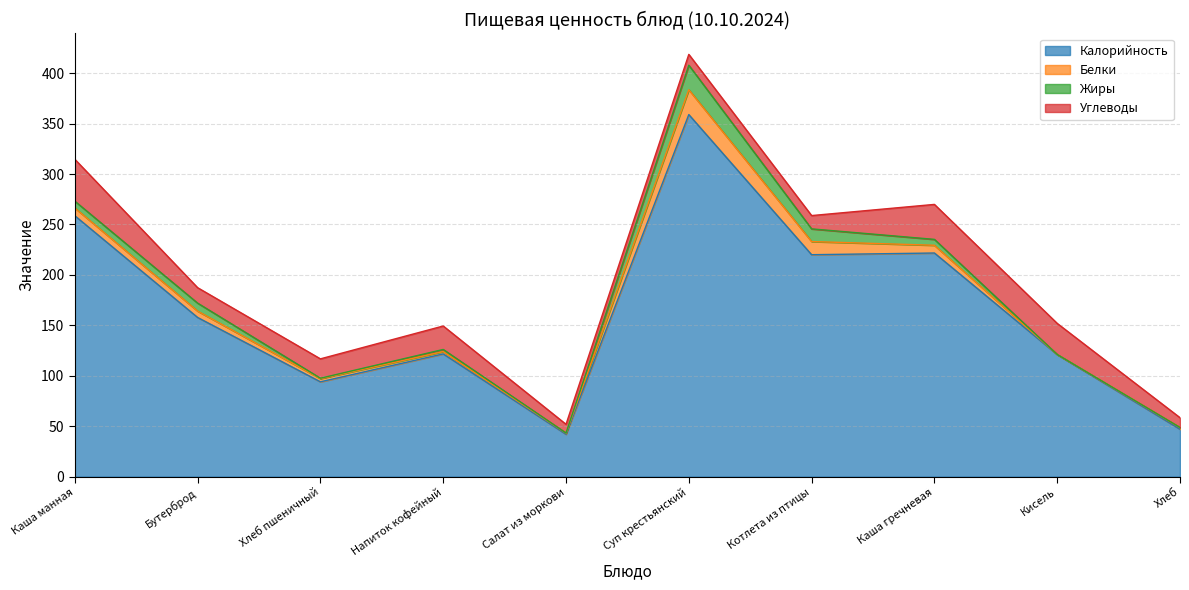

Rank the series by their maximum value, from lowest to highest.

Жиры, Белки, Углеводы, Калорийность